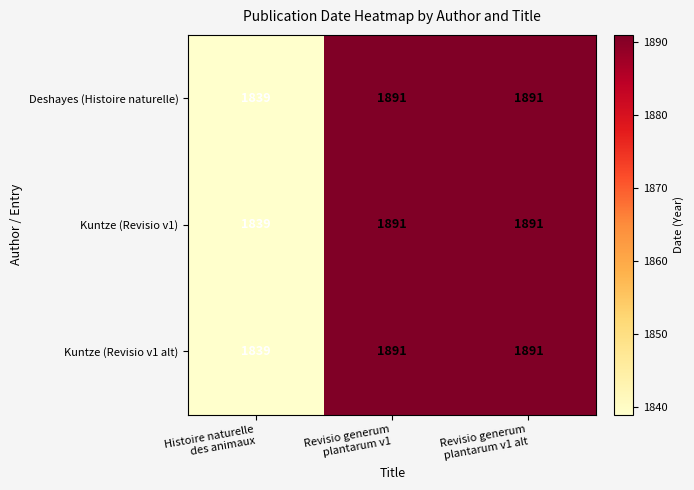

What is the minimum value for Deshayes (Histoire naturelle)?

1839